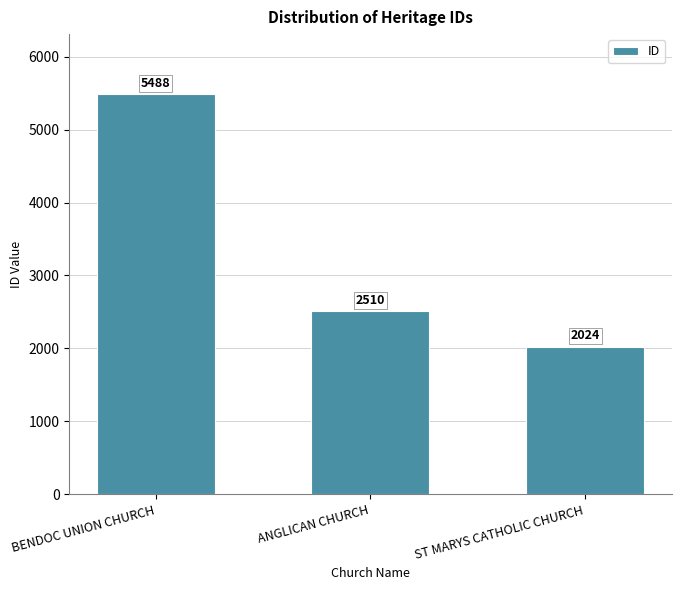

What is the difference between the values at BENDOC UNION CHURCH and ANGLICAN CHURCH?

2978